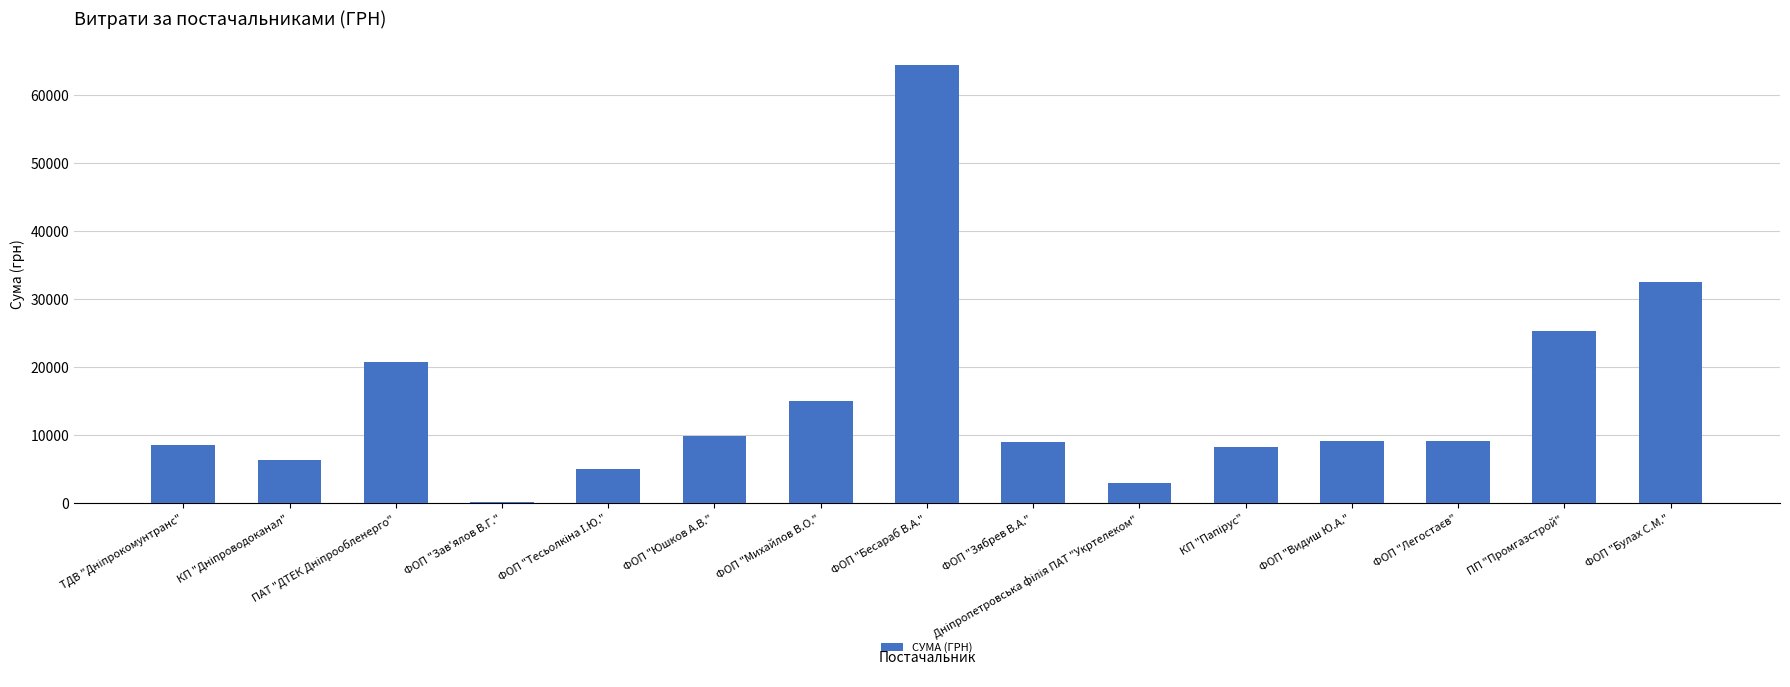

What is the change in value from ФОП "Юшков А.В." to ФОП "Булах С.М."?

+22662.0